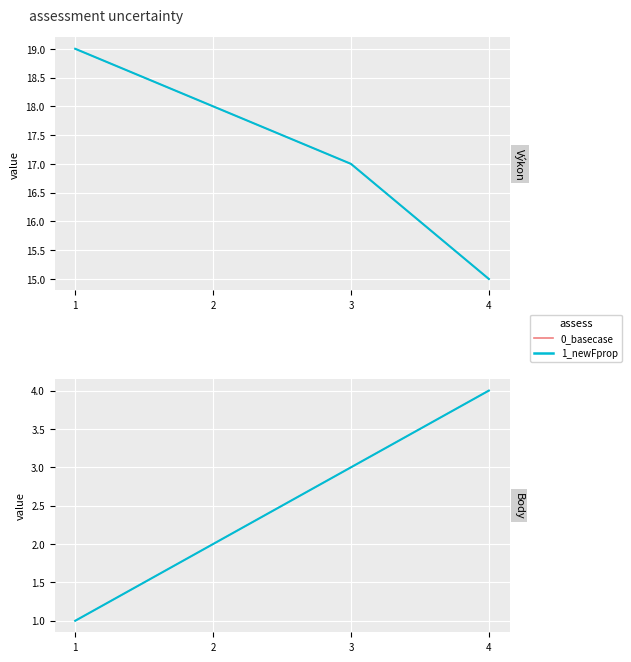

Which category has the lowest value in the 0_basecase series?

1